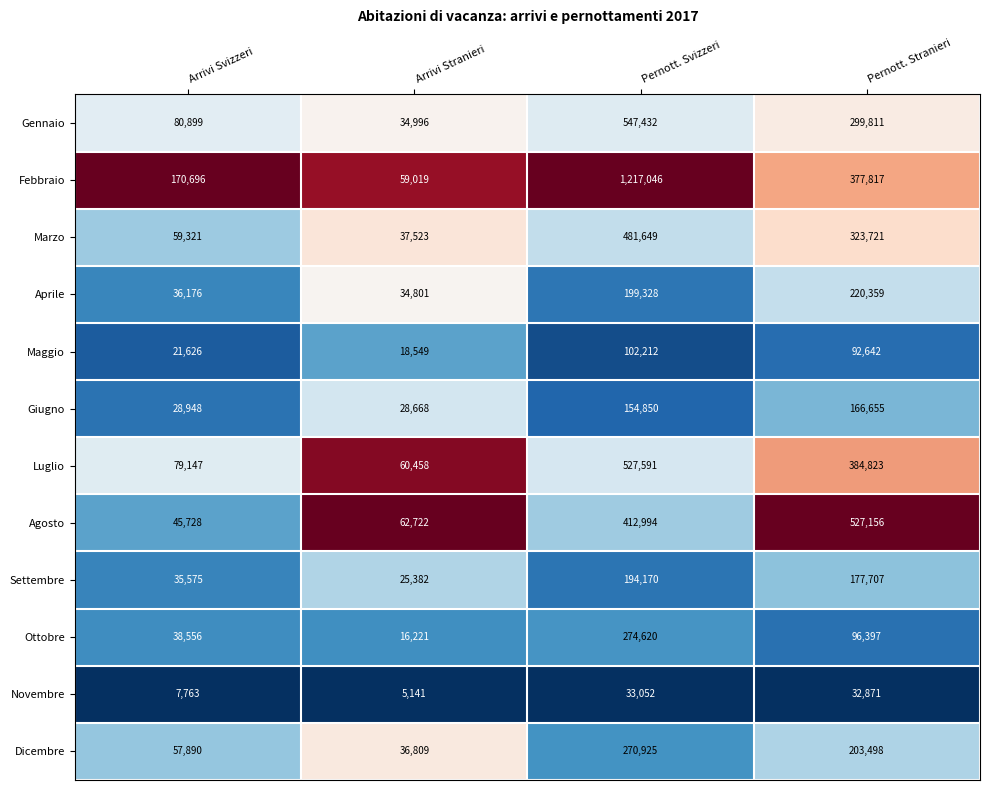

How many data points does each series have?

4